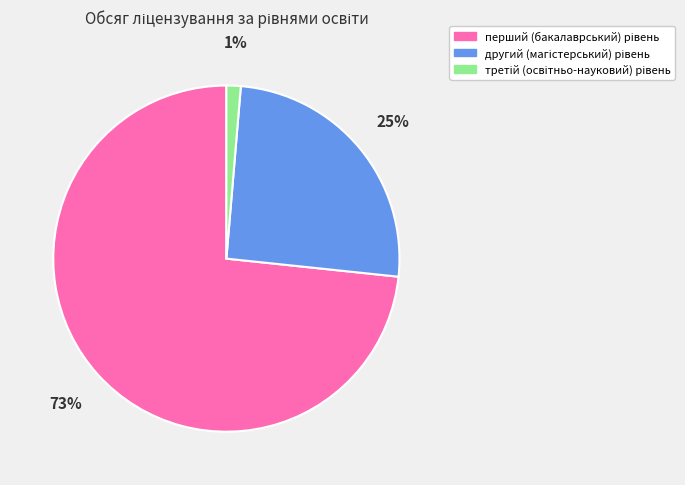

Is there any slice that represents more than half of the pie?

Yes